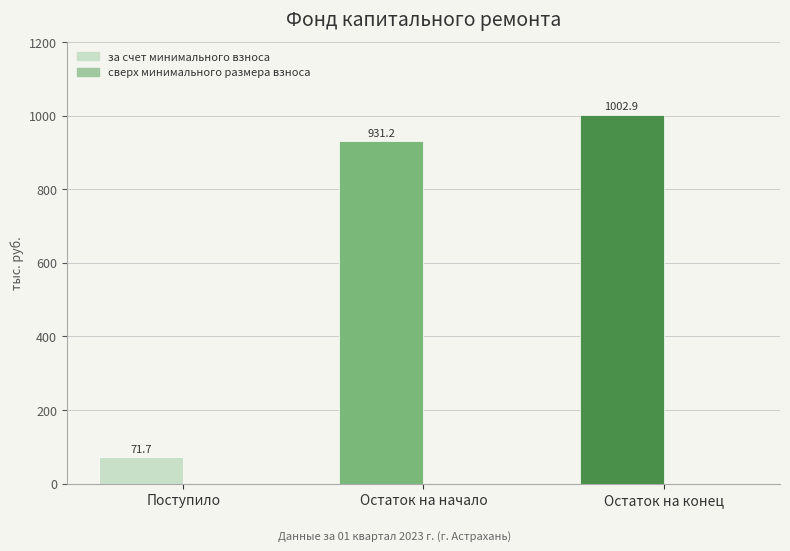

Which has a higher value, Поступило or Остаток на конец?

Остаток на конец